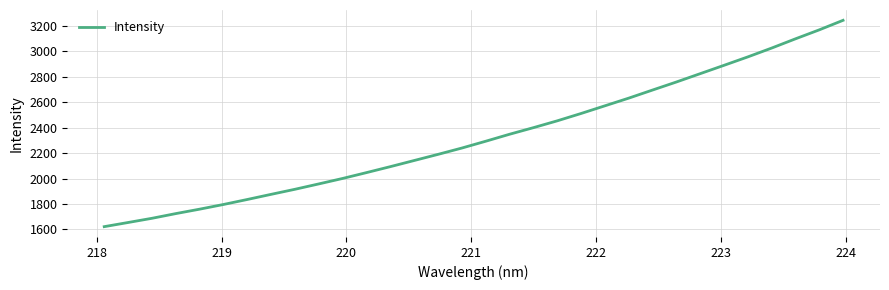

What is the minimum value shown in the chart?

1622.1